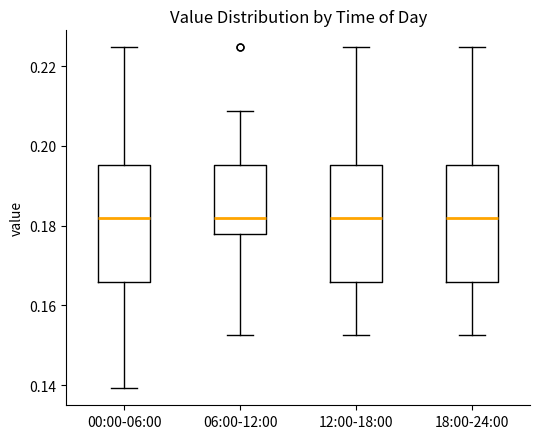

Reading left to right, read every box against the y-axis: the position of its median line, the range the box covers, and the ends of its whiskers. The values are not printed on the chart, so give them approximately, as read against the axis.

00:00-06:00: median 0.182, box 0.166 to 0.196, whiskers 0.140 to 0.224
06:00-12:00: median 0.182, box 0.178 to 0.196, whiskers 0.152 to 0.208
12:00-18:00: median 0.182, box 0.166 to 0.196, whiskers 0.152 to 0.224
18:00-24:00: median 0.182, box 0.166 to 0.196, whiskers 0.152 to 0.224